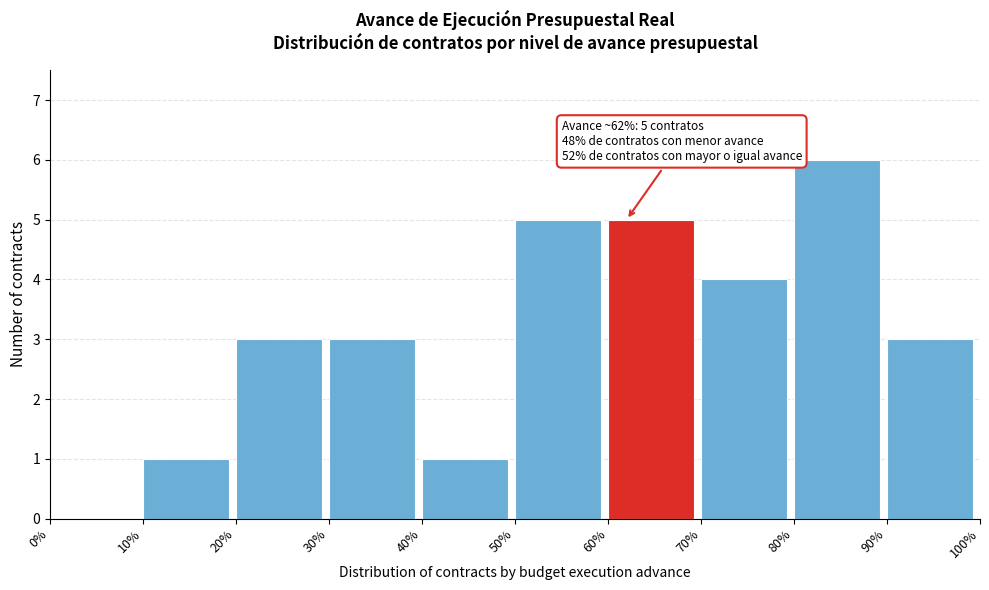

Reading left to right, list all the values displayed in this chart.

0%=0	10%=1	20%=3	30%=3	40%=1	50%=5	60%=5	70%=4	80%=6	90%=3